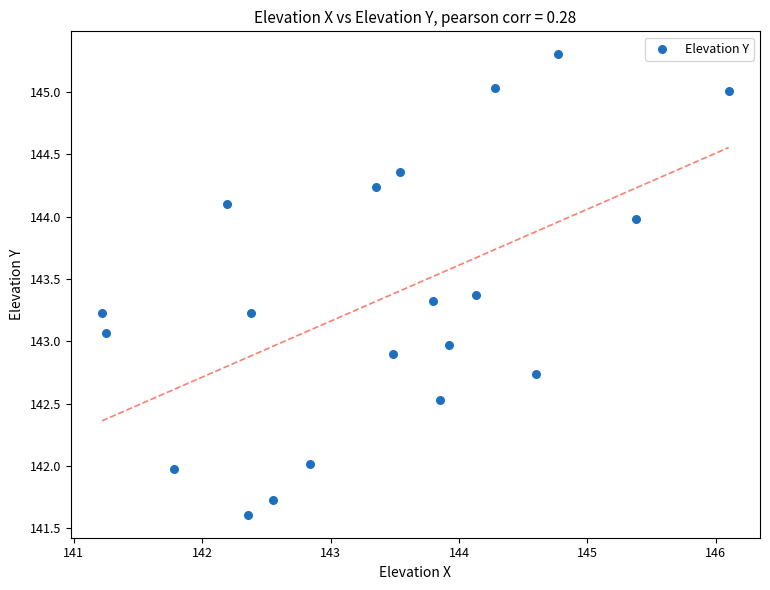

What is the range of Y values (max minus min)?

3.7